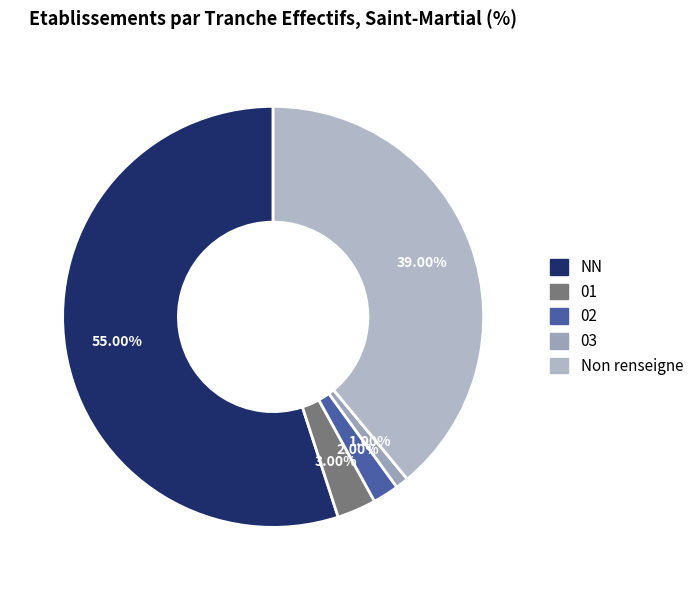

Count the number of slices in the pie.

5